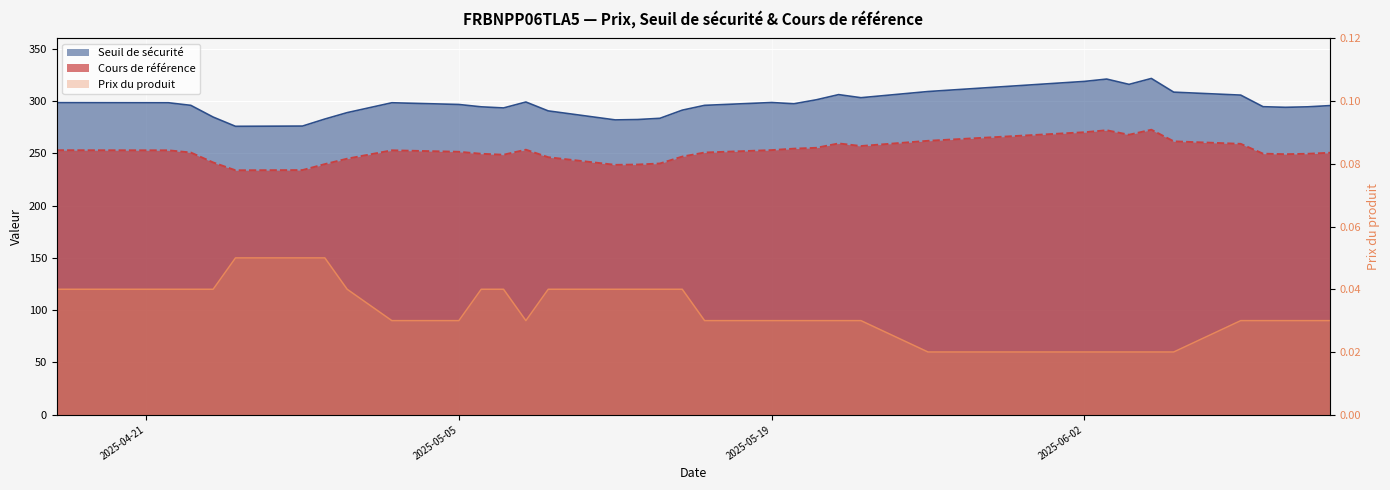

True or false: Prix du produit and Seuil de sécurité cross at least once.

False